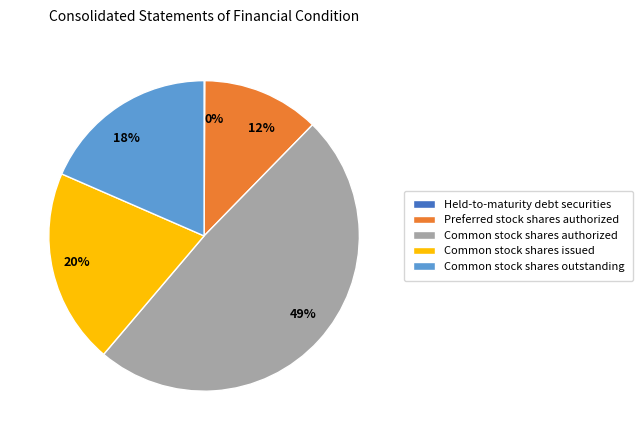

Is it true that Common stock shares outstanding is 24% of the pie?

False